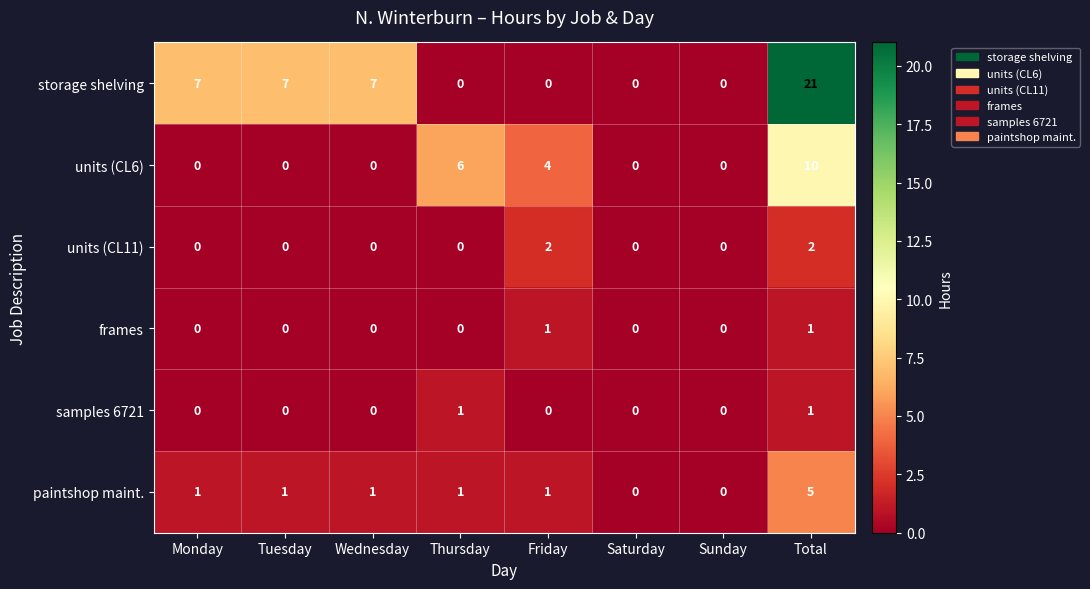

What is the difference between the maximum and minimum values in the paintshop maint. series?

5